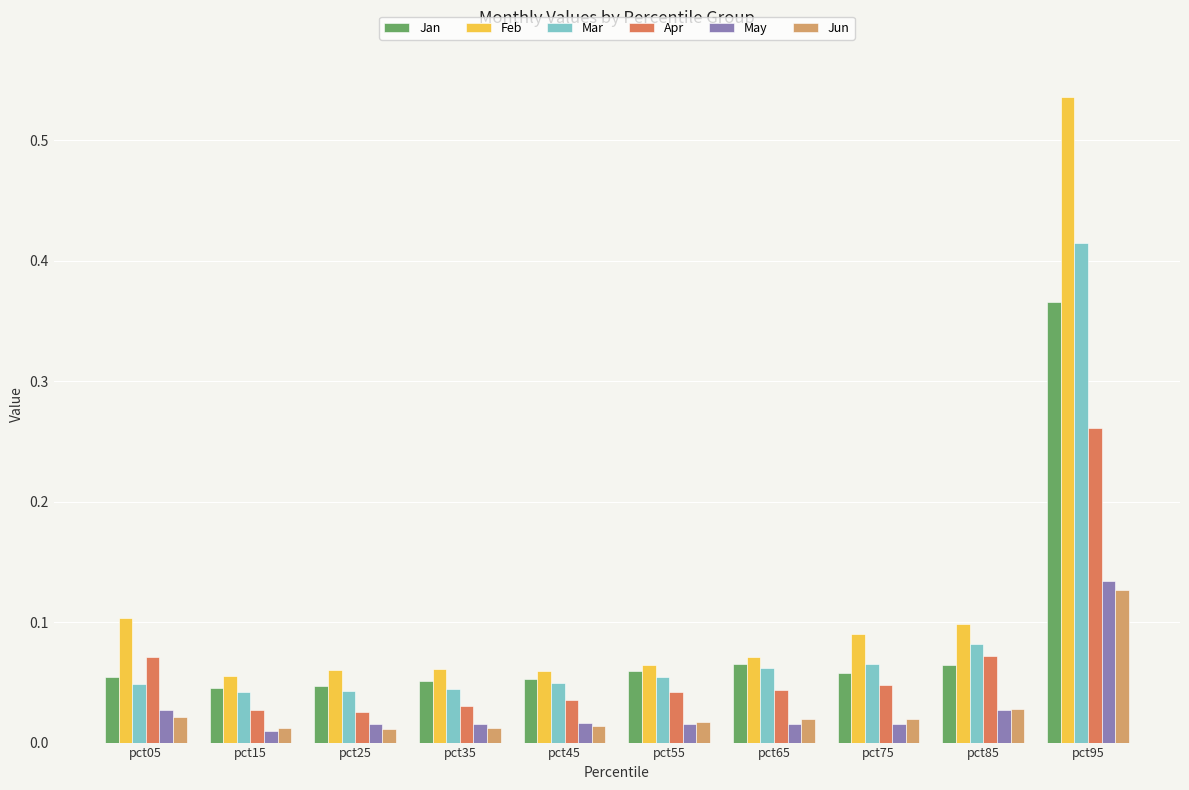

Between pct05 and pct25, which series saw the biggest shift?

Apr